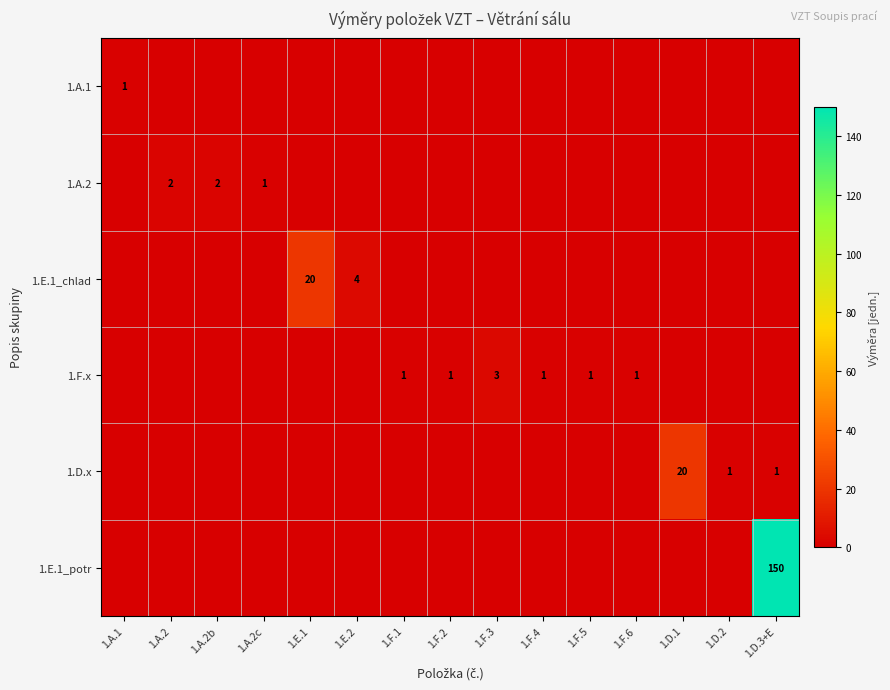

The value of 1.E.1_potr at 1.F.5 is -97. True or false?

False